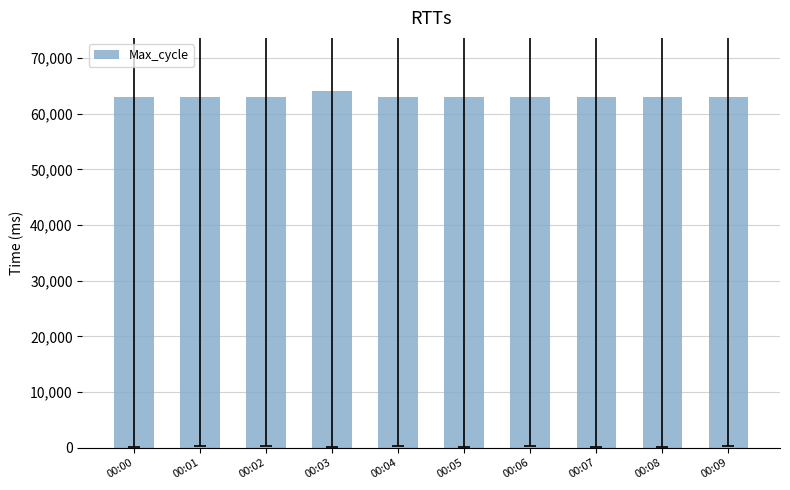

Which label corresponds to the largest value in the chart?

00:03